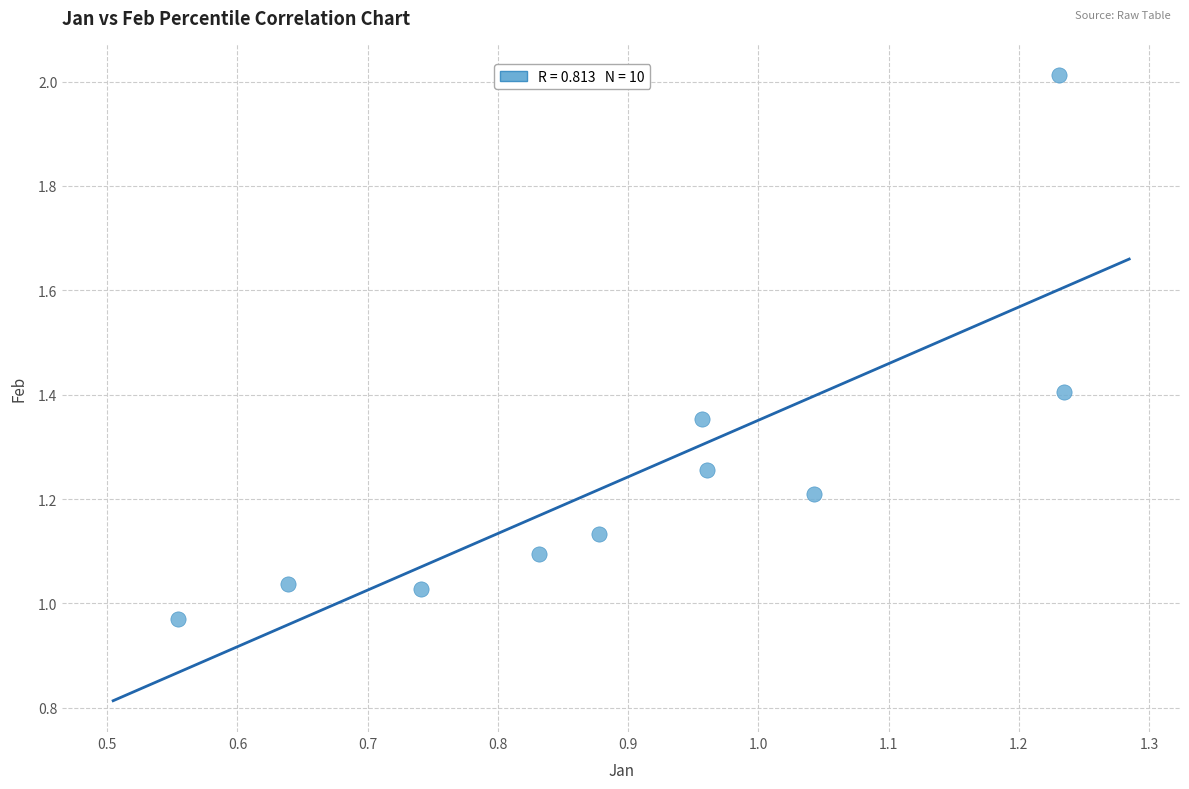

What is the range of X values (max minus min)?

0.7